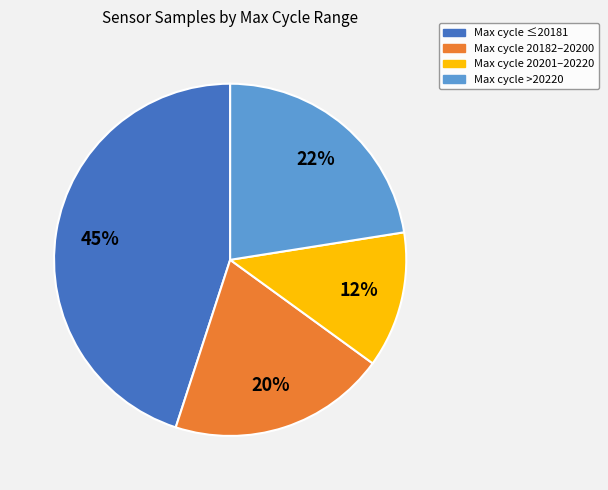

Does any single category account for the majority?

No